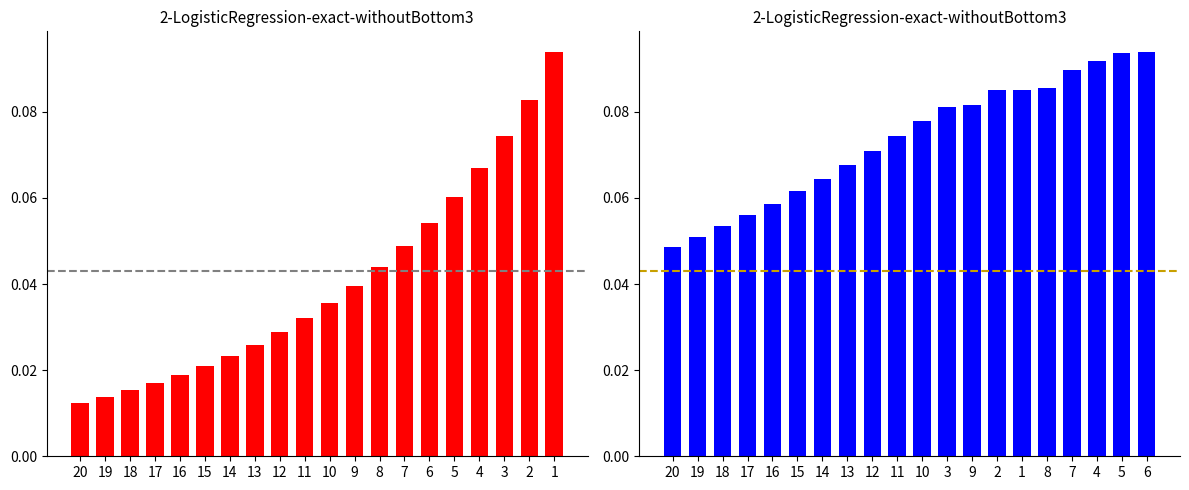

True or false: Claims (normalized) has a value of 0.1 at 13.

True